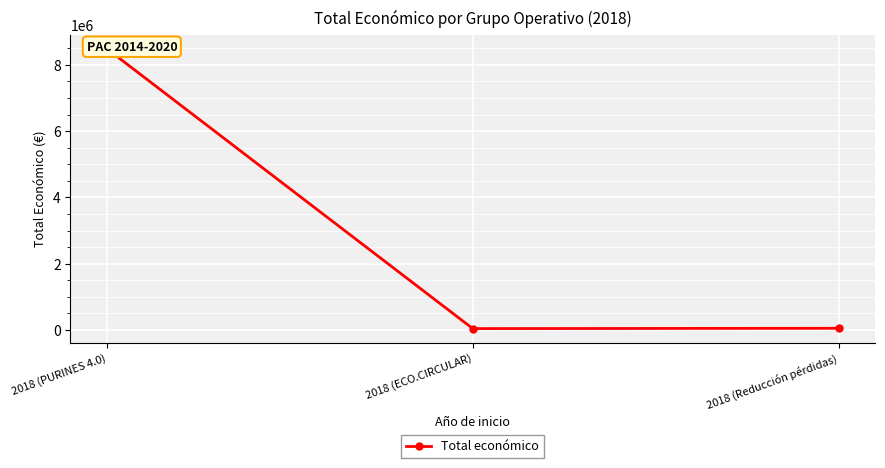

Where is the data nearest to the value 4263922?

2018 (Reducción pérdidas)